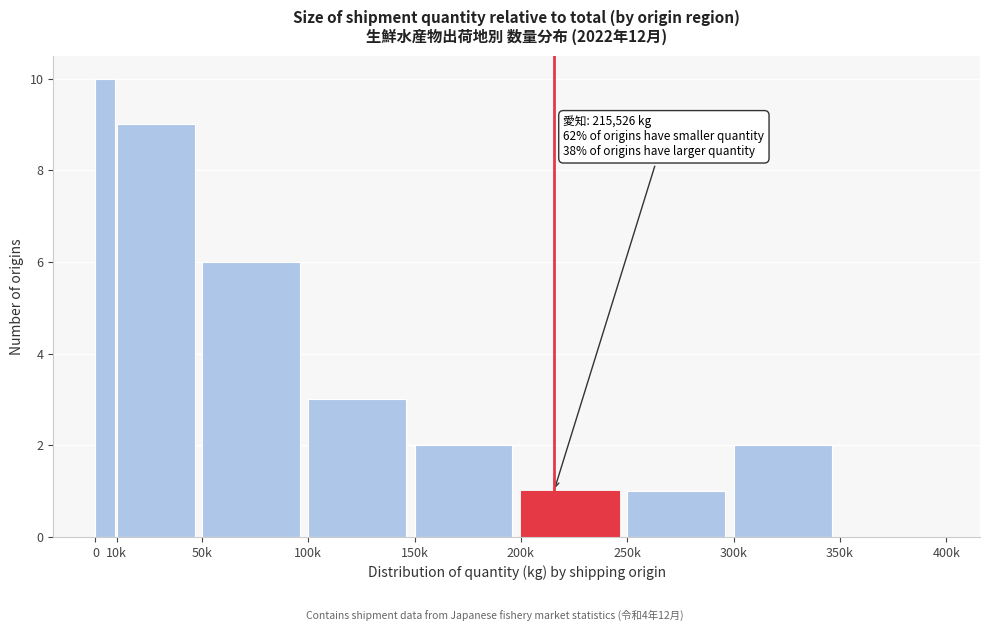

Reading left to right, what are all the values shown in this chart?

0=10	10k=9	50k=6	100k=3	150k=2	200k=1	250k=1	300k=2	350k=0